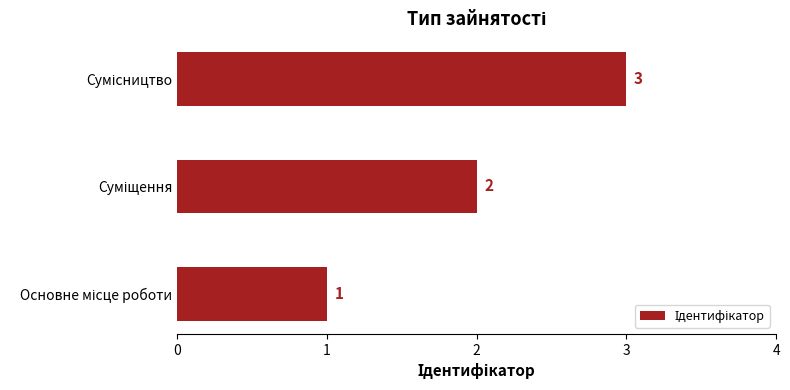

What is the maximum value shown in the chart?

3